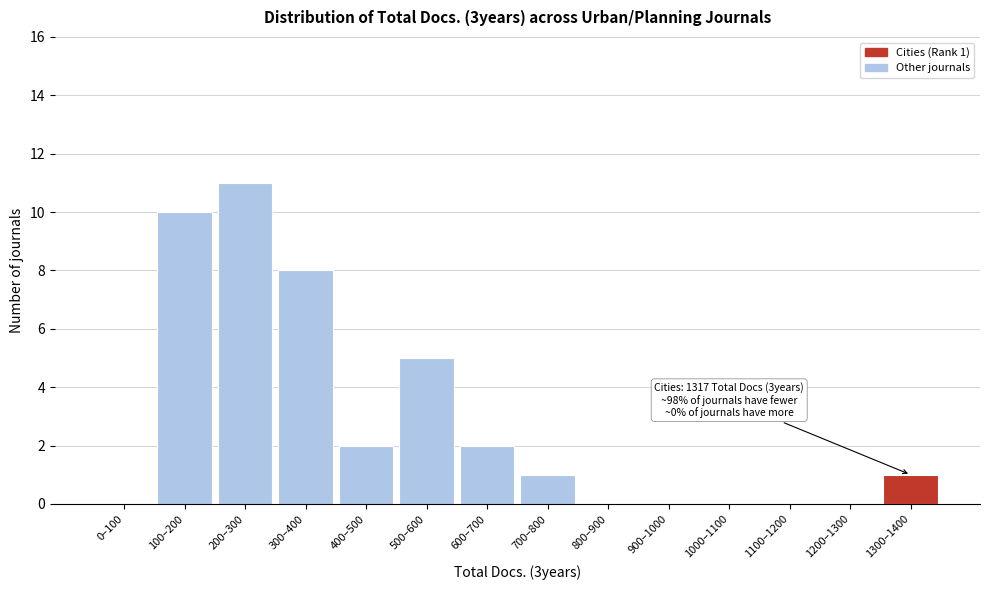

Reading left to right, transcribe all the data shown in this chart.

0–100=0	100–200=10	200–300=11	300–400=8	400–500=2	500–600=5	600–700=2	700–800=1	800–900=0	900–1000=0	1000–1100=0	1100–1200=0	1200–1300=0	1300–1400=1